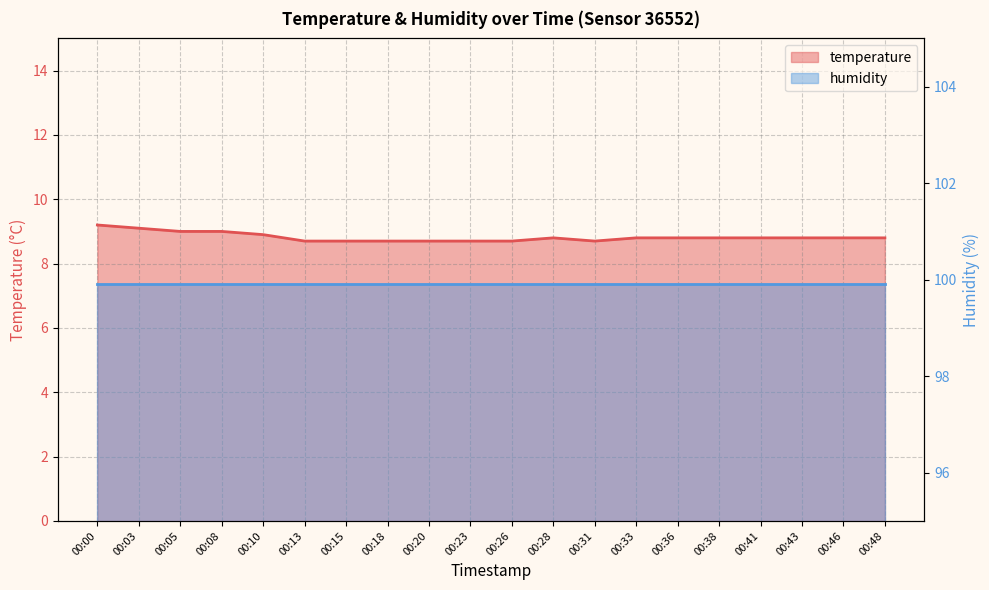

How many interior local valleys (lower than both neighbors) does the data have?

1